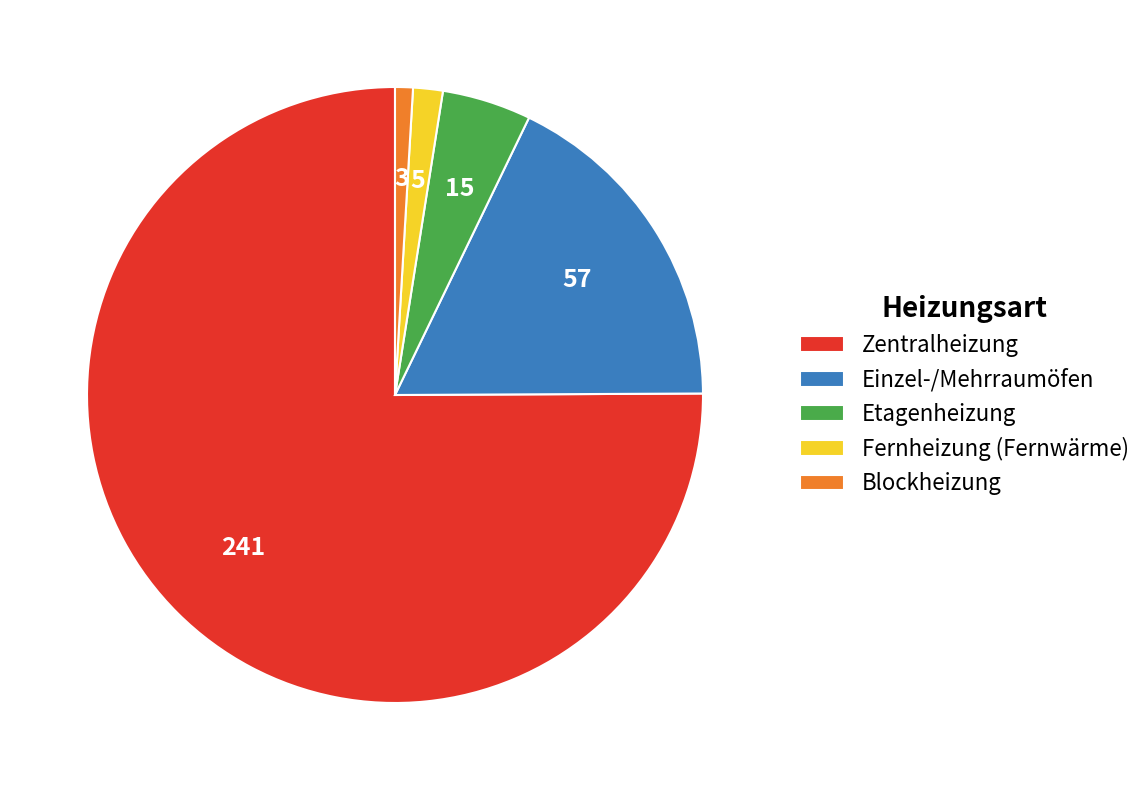

Which slice is the smallest?

Blockheizung